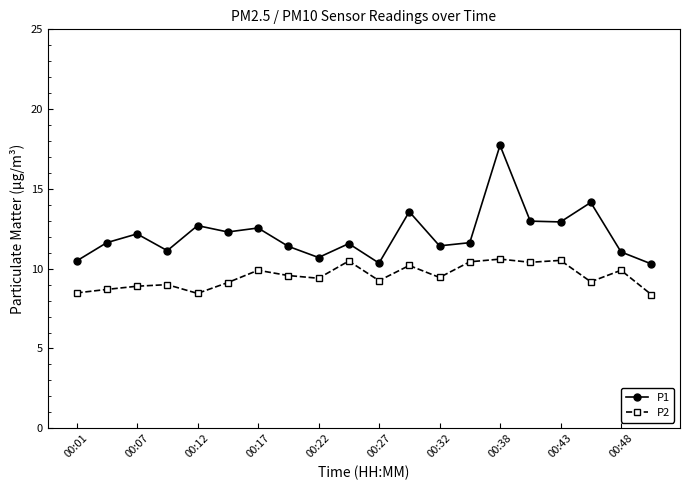

What is the sum of all P1 values?

242.8